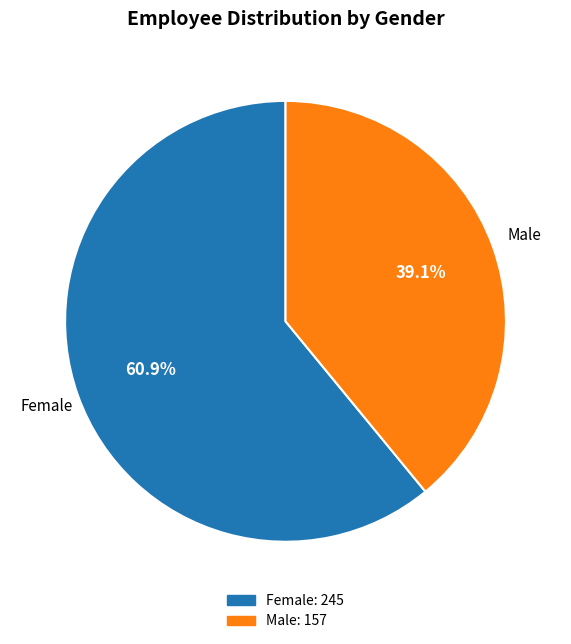

Does any single category account for the majority?

Yes